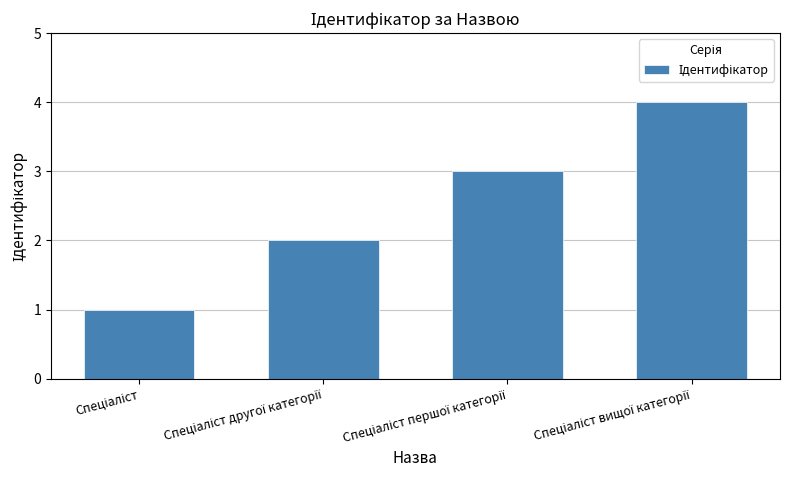

What is the difference between the maximum and minimum values?

3